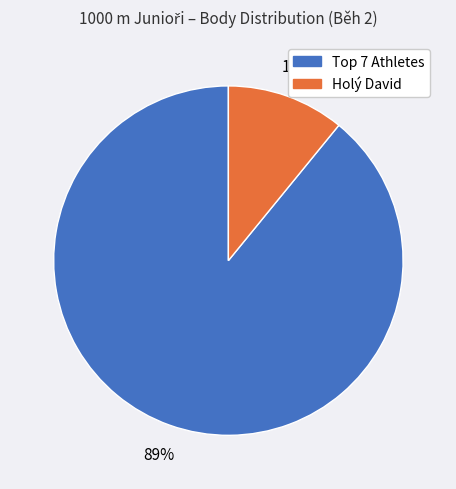

To the nearest percent, what is the difference between the largest and smallest slice percentages?

78%